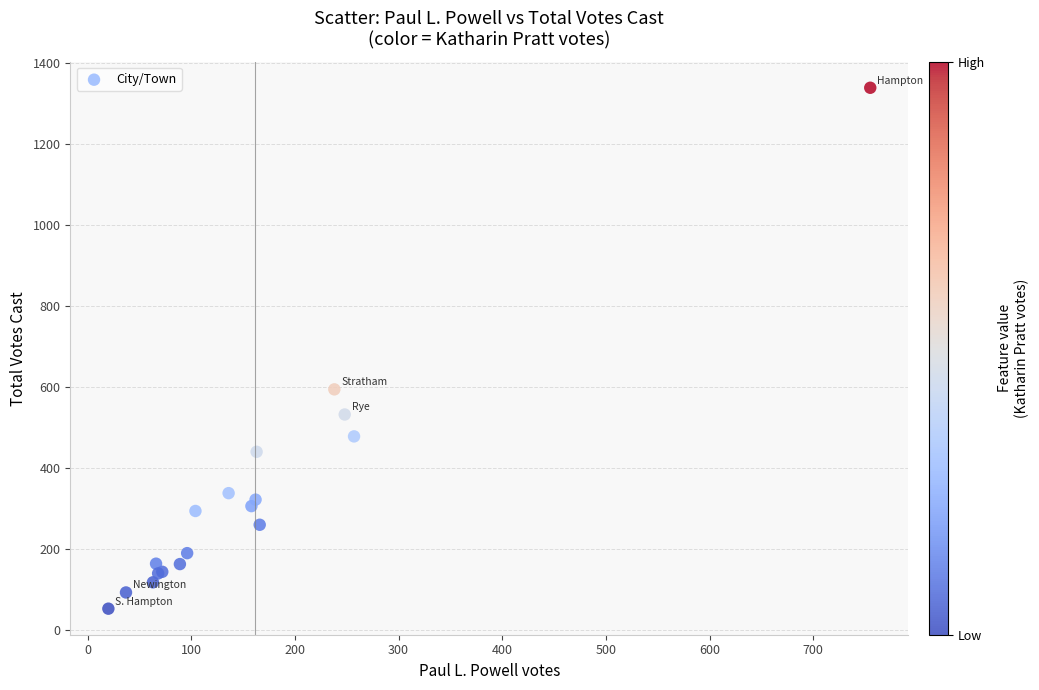

What Y value in the scatter plot is closest to 695?

594